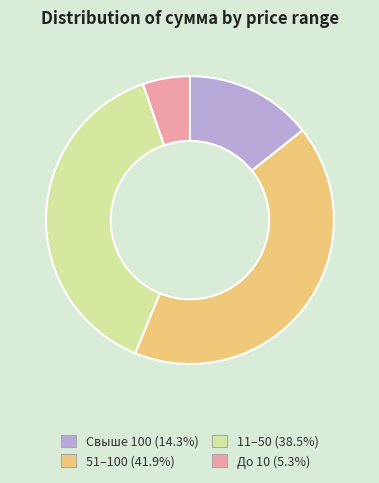

Is there a majority slice in this chart?

No